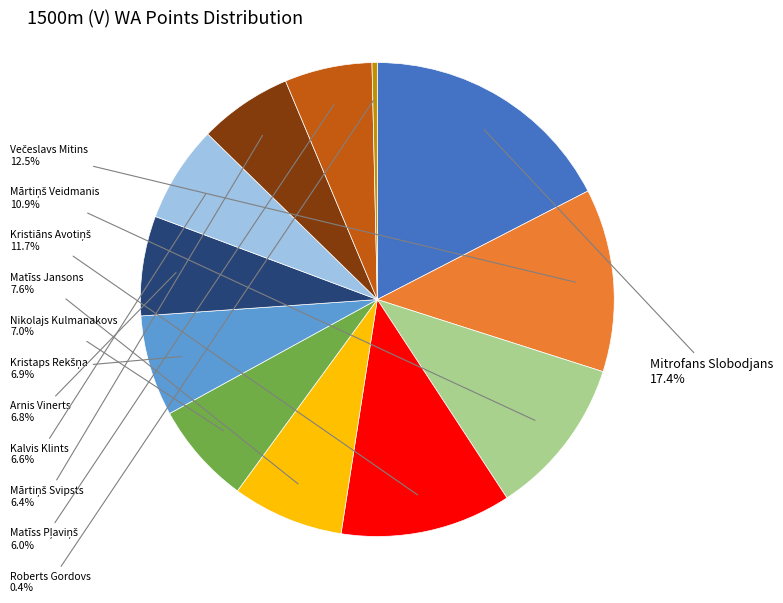

Is there any slice that represents more than half of the pie?

No